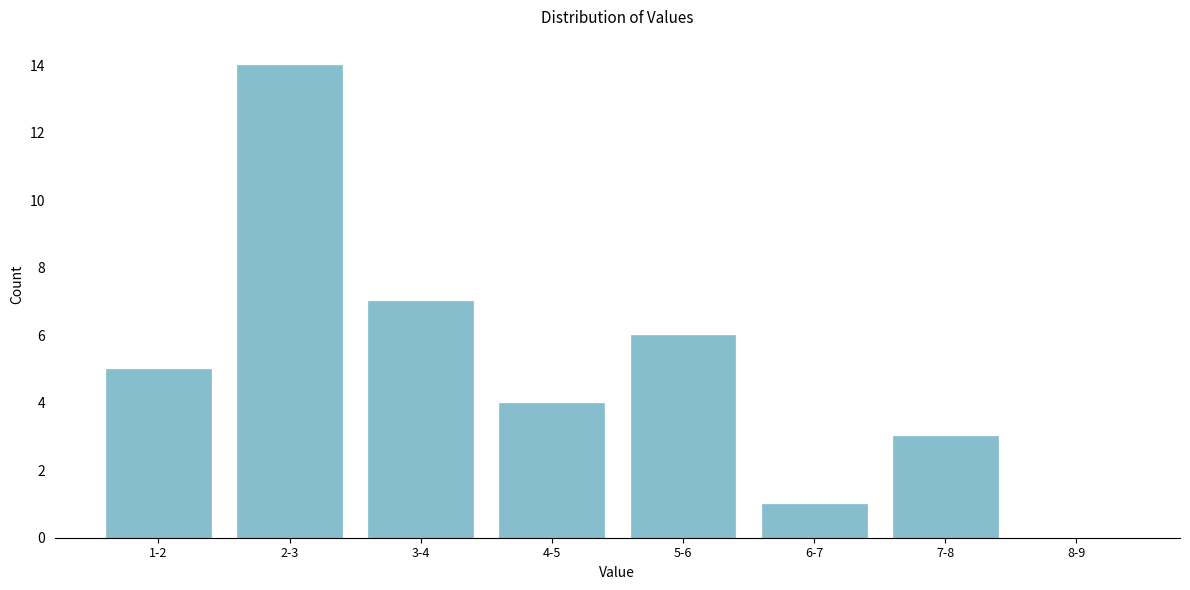

Reading right to left, list all the values displayed in this chart.

8-9=0	7-8=3	6-7=1	5-6=6	4-5=4	3-4=7	2-3=14	1-2=5